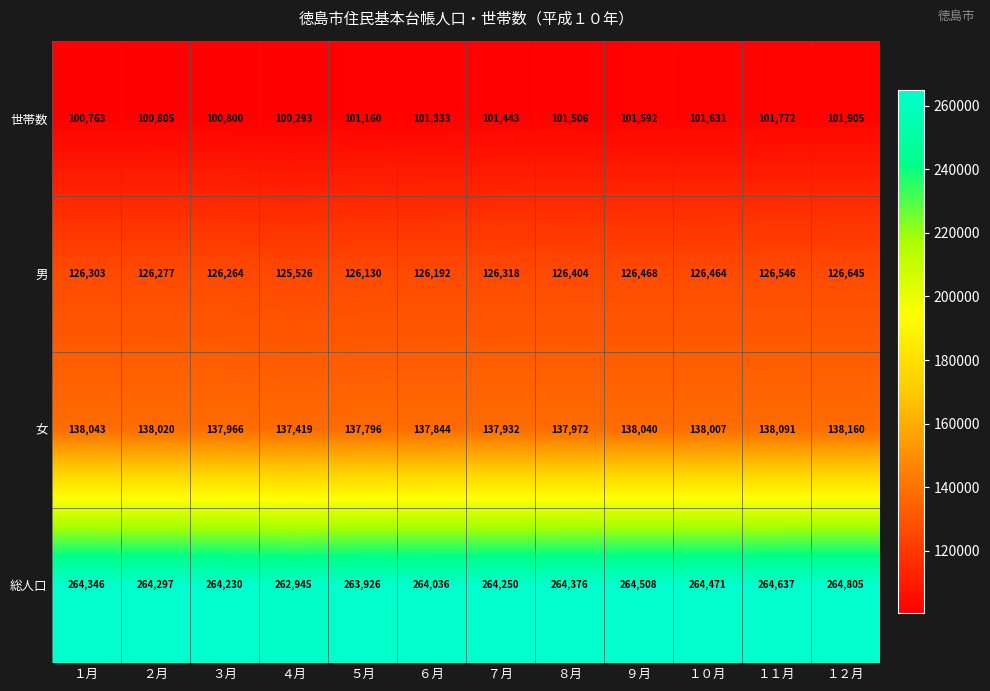

Rank the series by their maximum value, from highest to lowest.

総人口, 女, 男, 世帯数